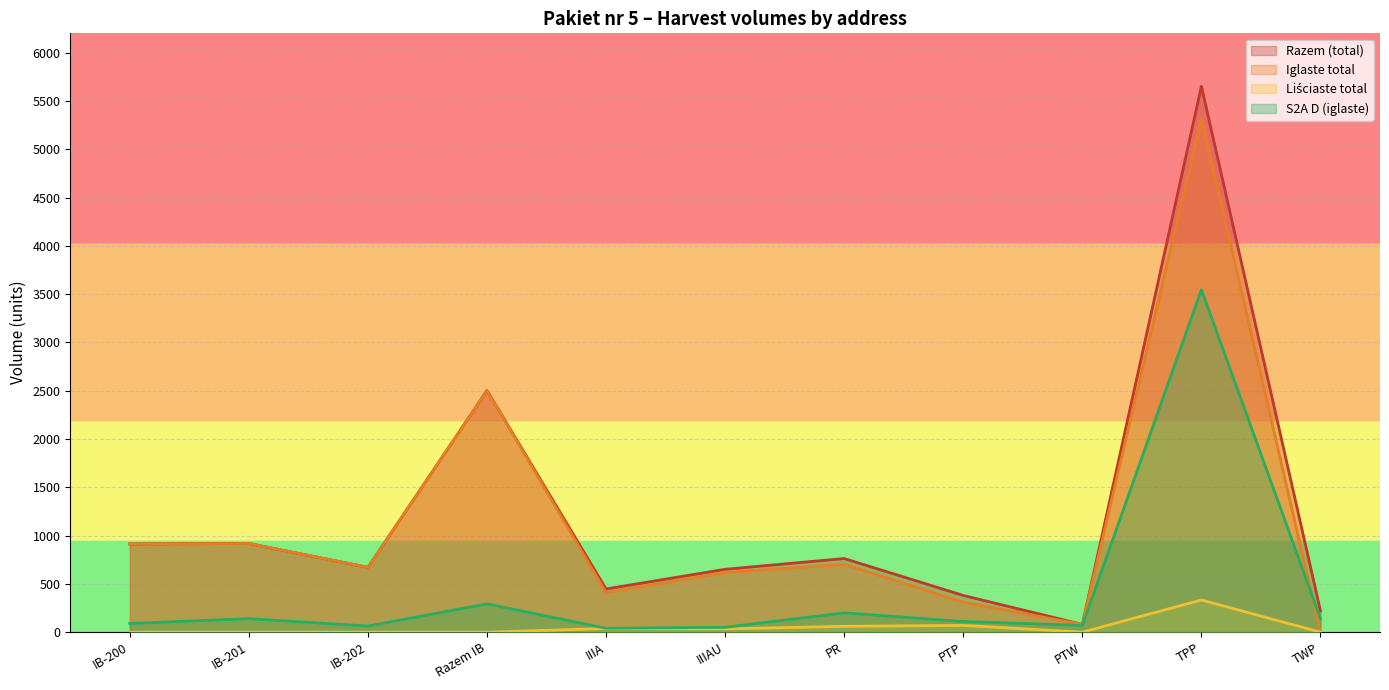

Which series changed the most between Razem IB and IIIA?

Iglaste total